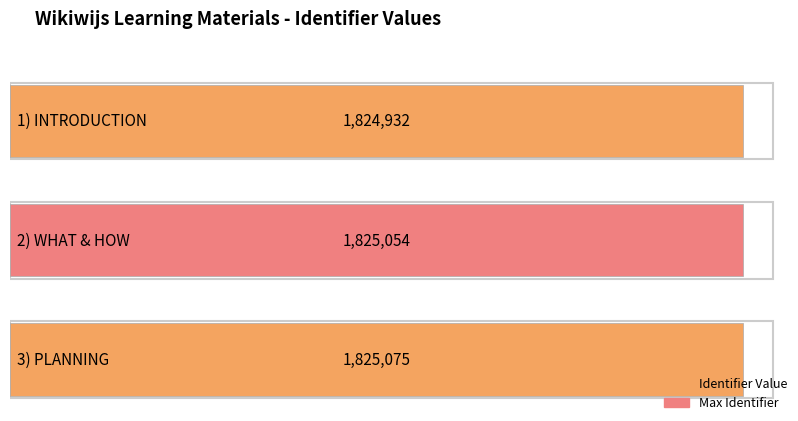

The value at 1) INTRODUCTION is 1824932. True or false?

True